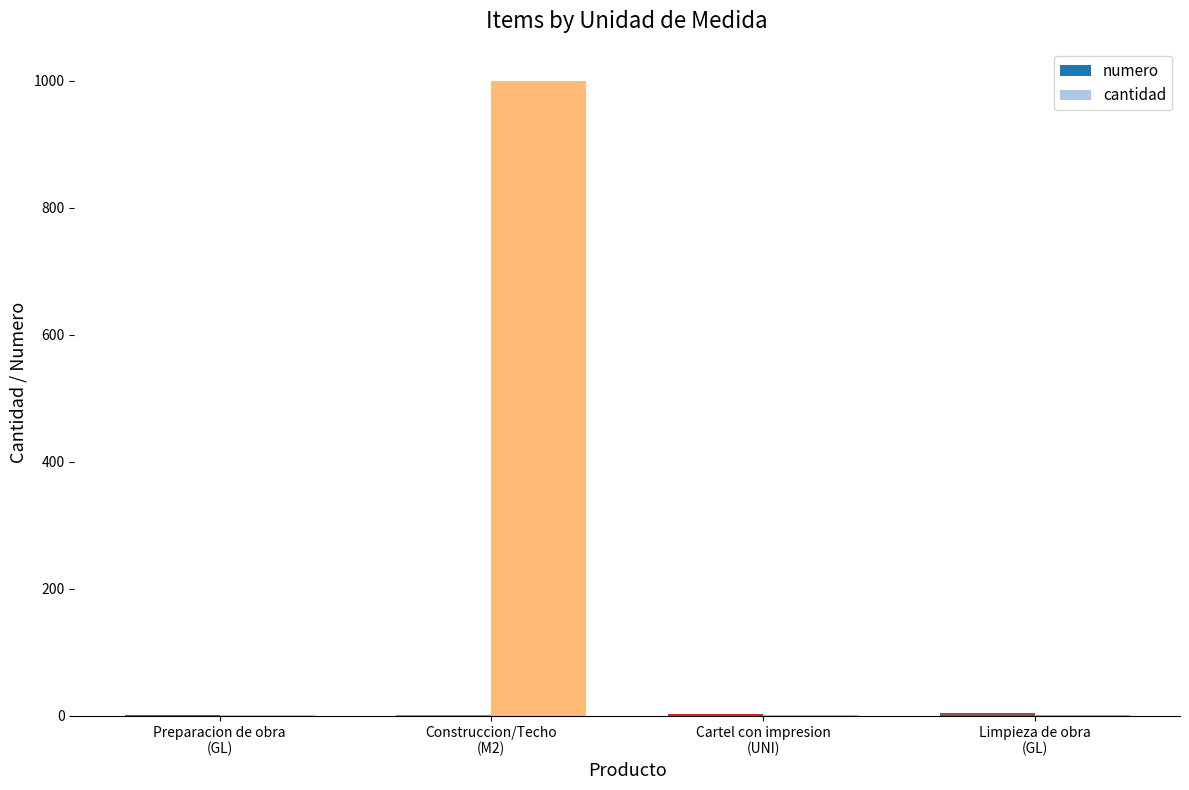

Does the chart contain stacked bars?

No